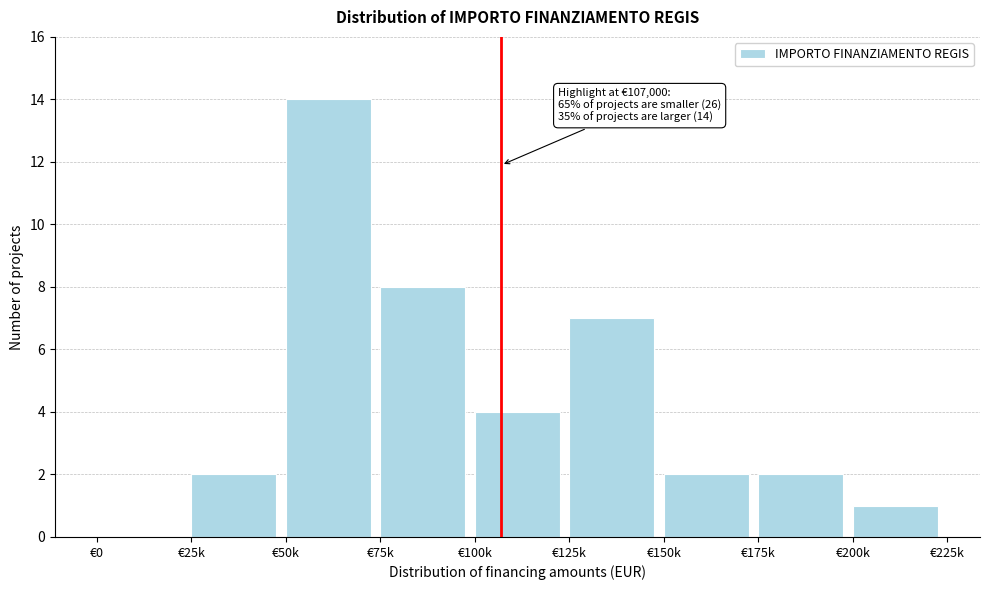

Reading left to right, what are all the values shown in this chart?

€0=0	€25k=2	€50k=14	€75k=8	€100k=4	€125k=7	€150k=2	€175k=2	€200k=1